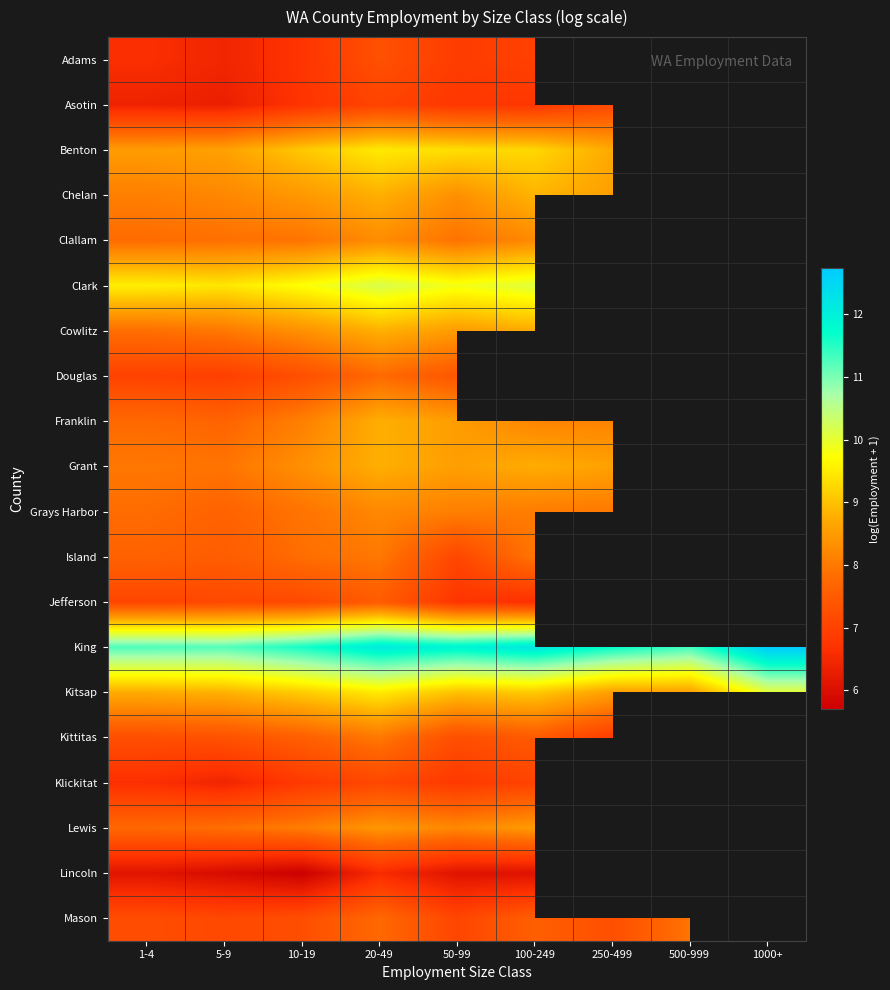

Rank the series by their maximum value, from highest to lowest.

King, Clark, Kitsap, Benton, Chelan, Cowlitz, Grant, Franklin, Lewis, Clallam, Grays Harbor, Island, Kittitas, Mason, Douglas, Jefferson, Adams, Asotin, Klickitat, Lincoln